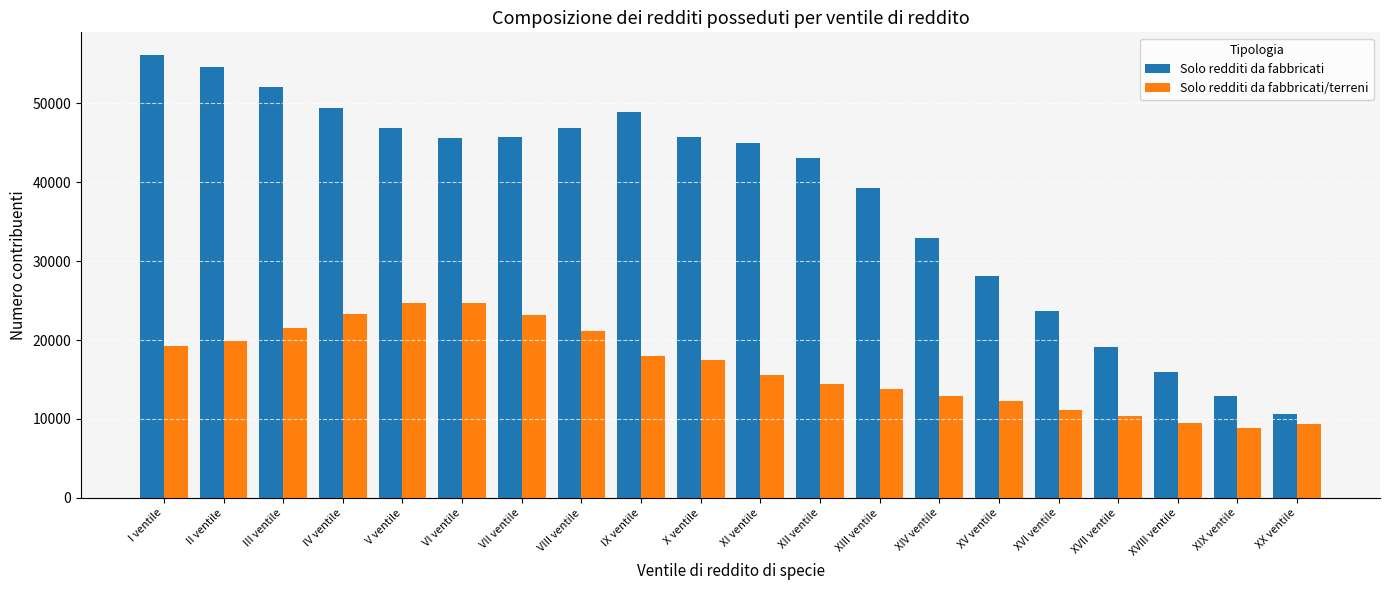

At which label is Solo redditi da fabbricati closest to 33430?

XIV ventile